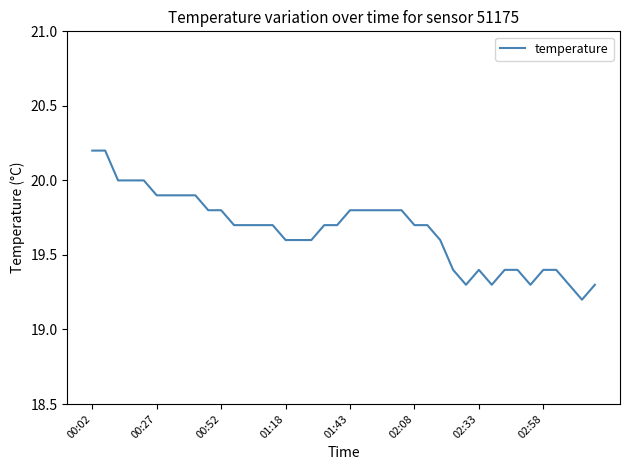

What is the maximum value shown in the chart?

20.2